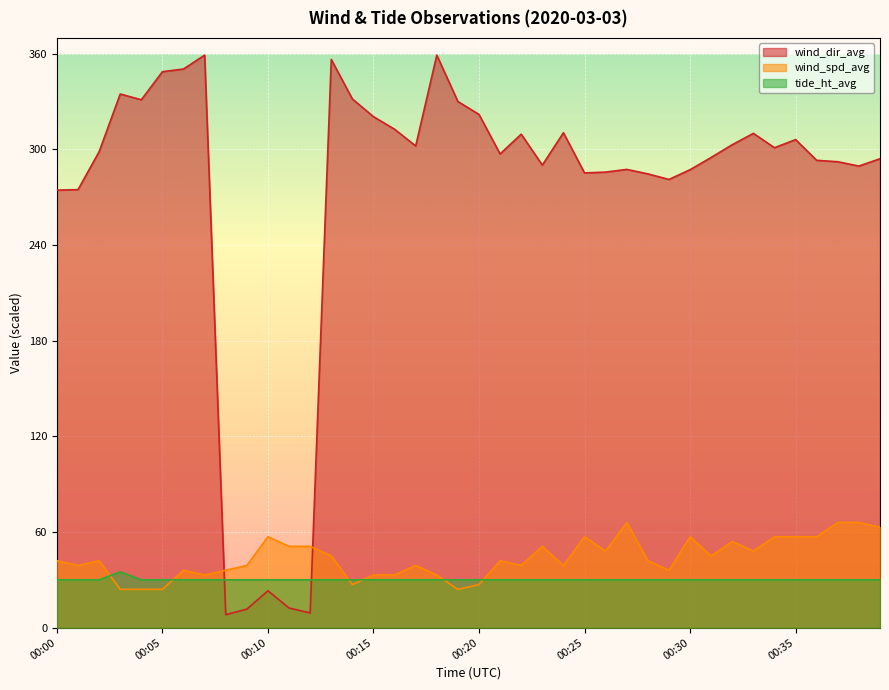

What is the minimum value for wind_dir_avg?

8.1